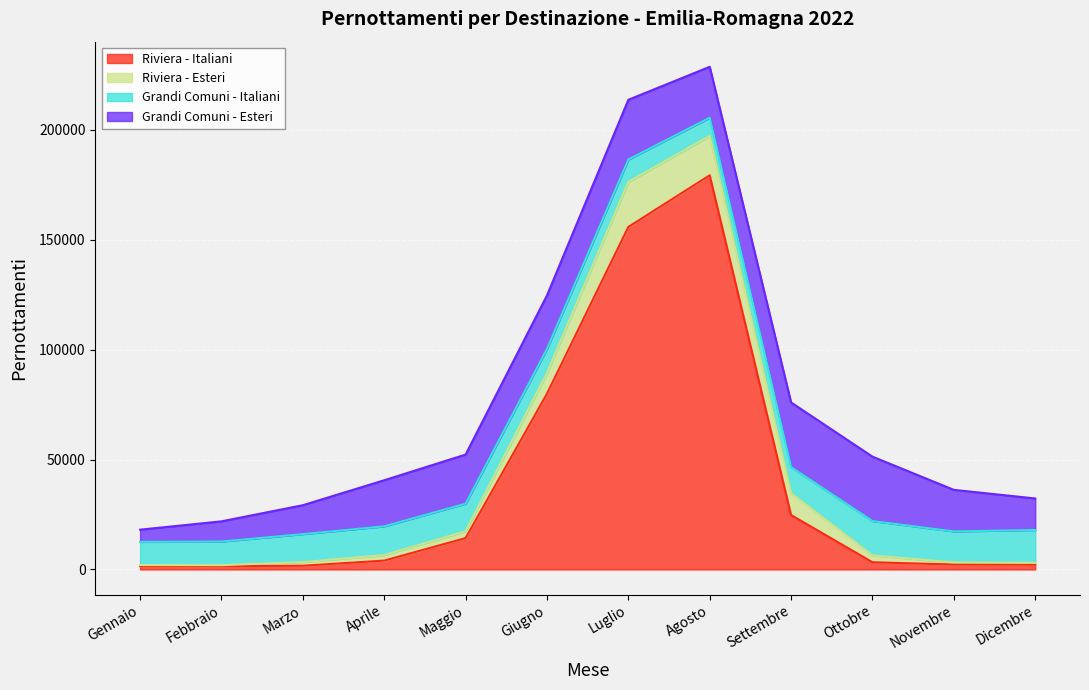

What is the maximum value for Grandi Comuni - Esteri?

29418